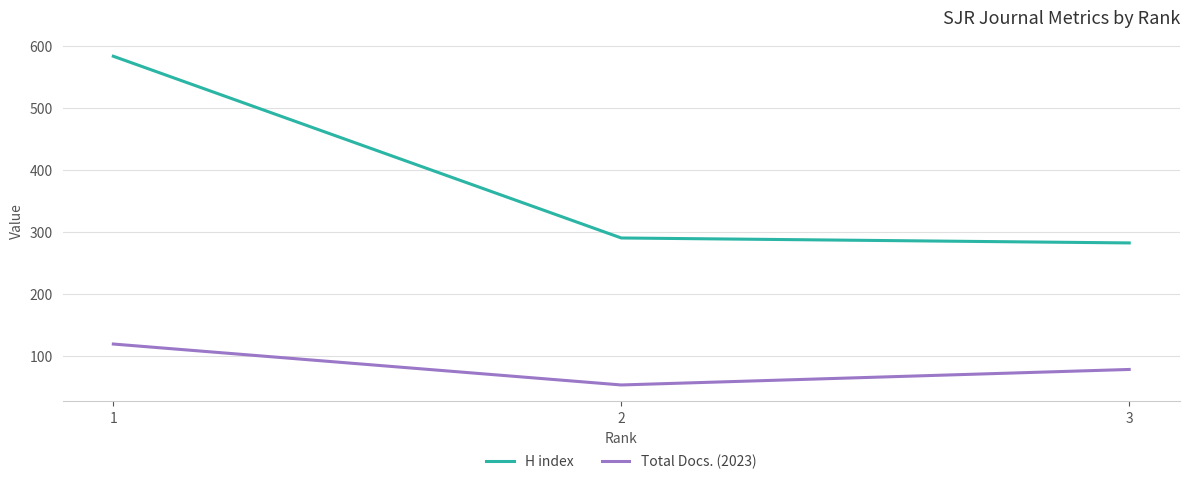

List the series in order of their overall mean, lowest first.

Total Docs. (2023), H index